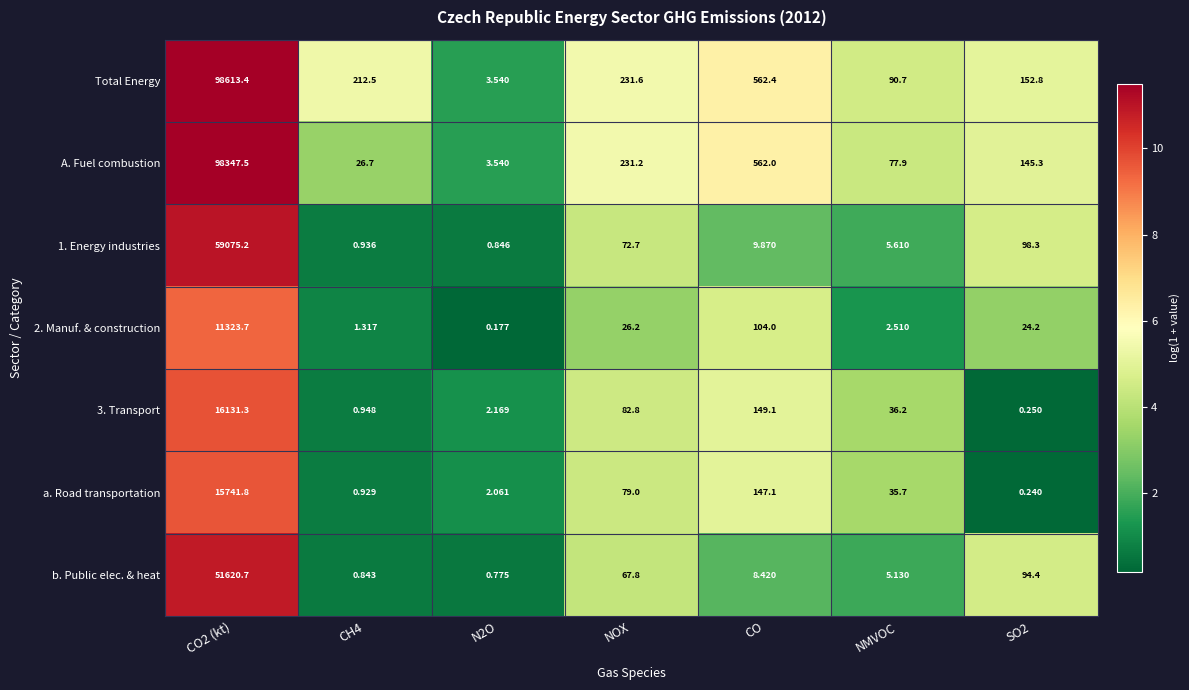

Is the value of A. Fuel combustion at N2O greater than the value of Total Energy at SO2?

No